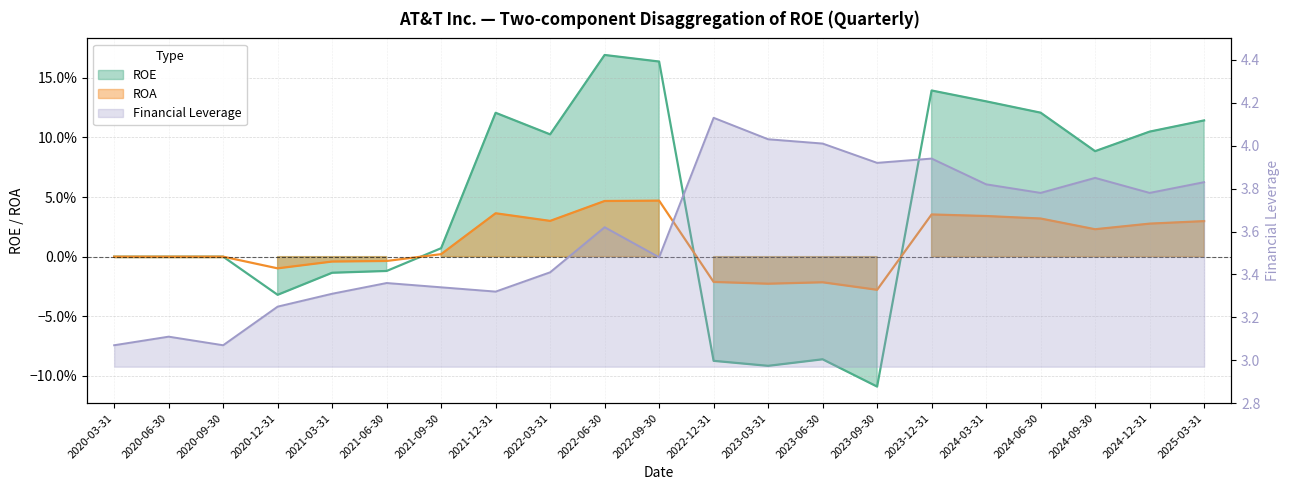

Which label corresponds to the smallest value in the chart?

2023-09-30